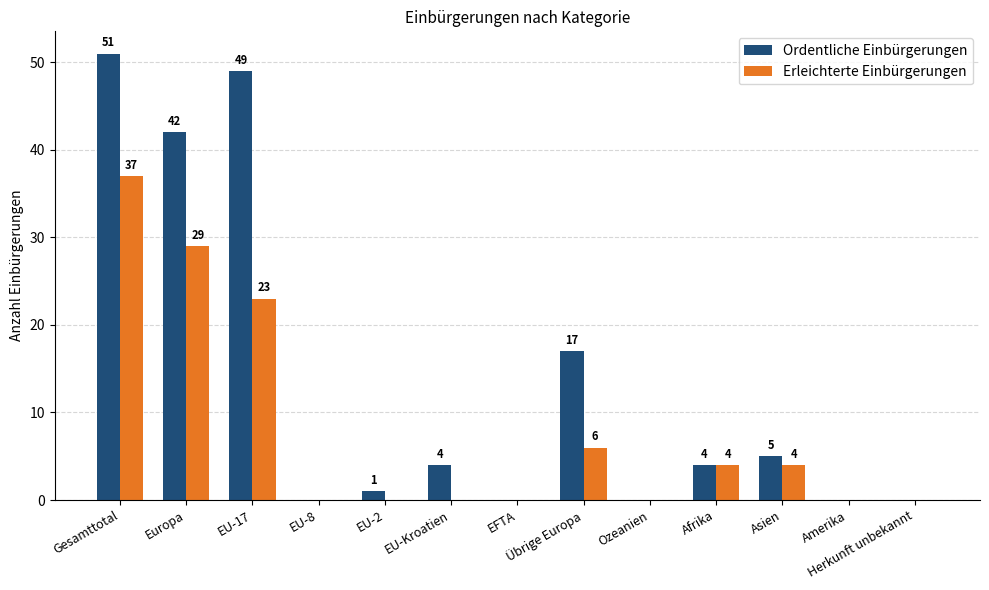

The Erleichterte Einbürgerungen series shows 14 at Gesamttotal. True or false?

False